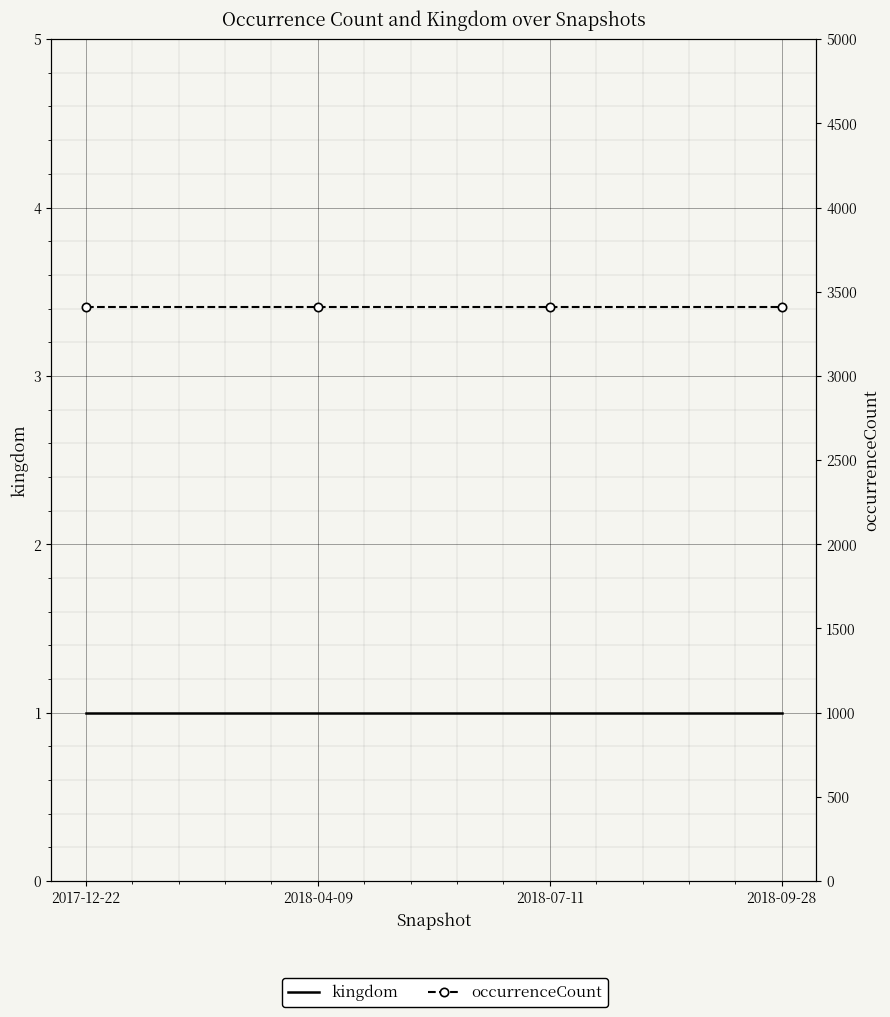

What is the total value across all series at 2018-07-11?

3410